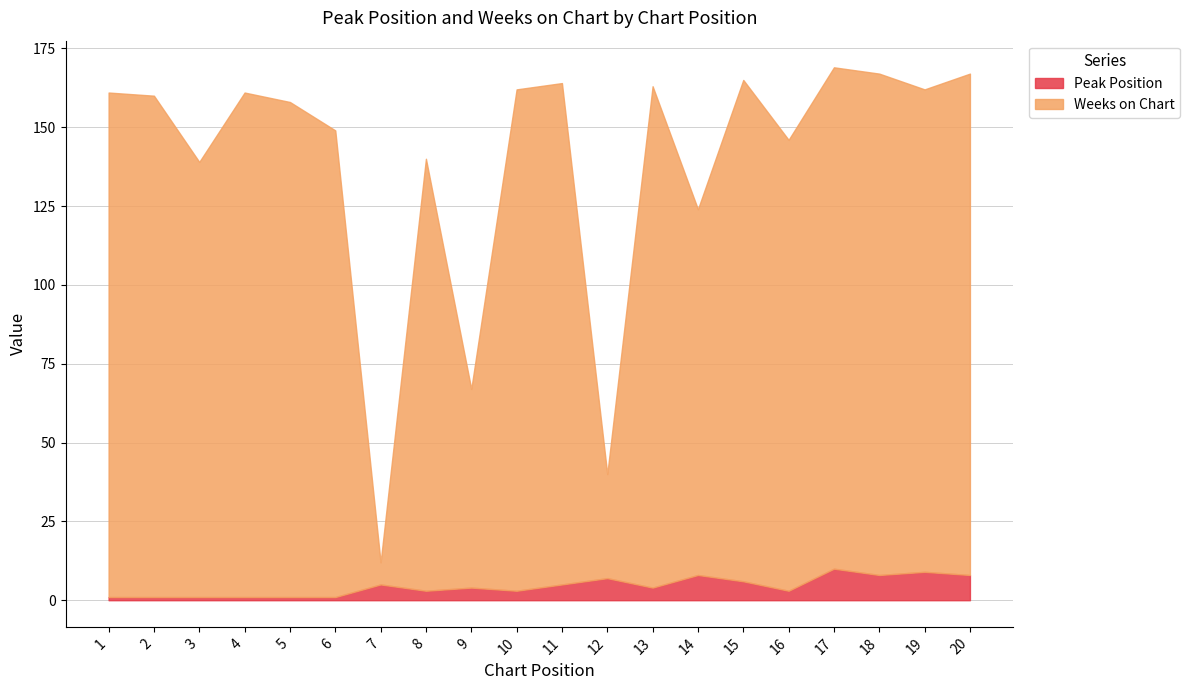

How many data points in Peak Position are less than 4?

9